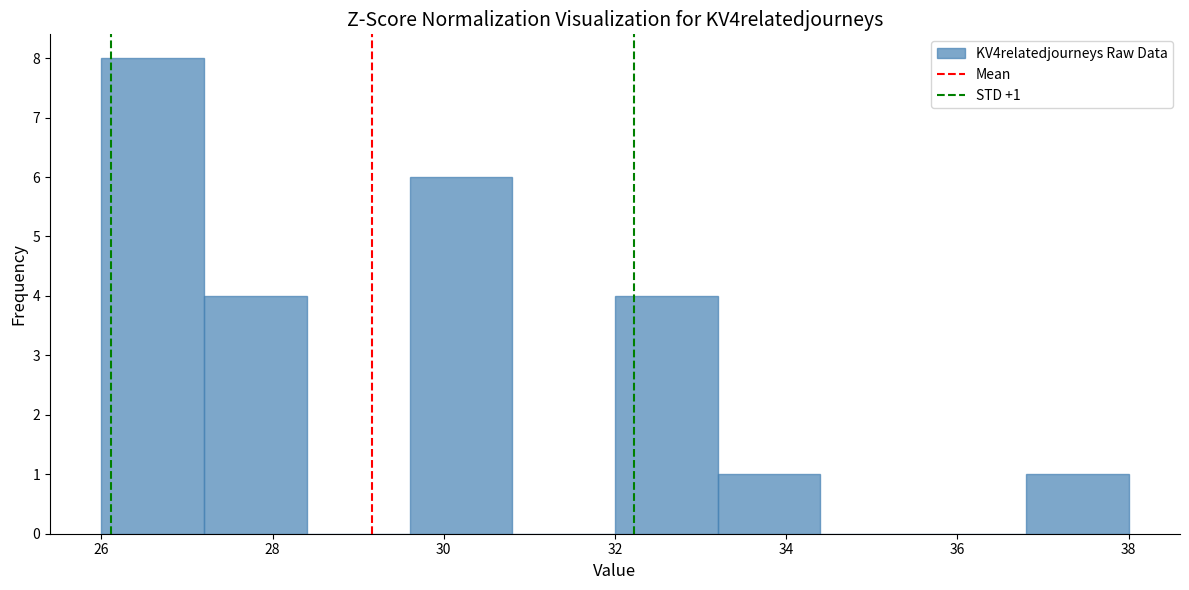

Which range on the x-axis has the tallest bar?

26.0 to 27.2